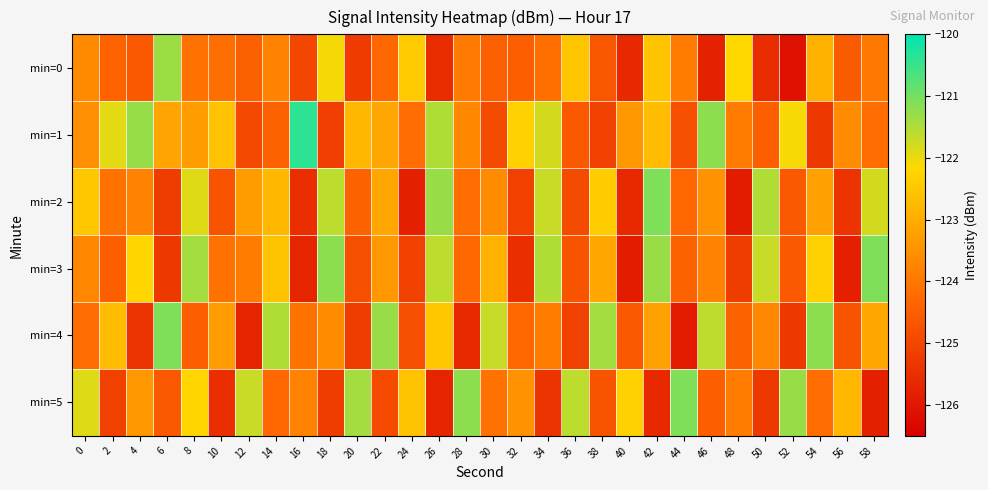

What is the total value across all series at 6?

-740.7